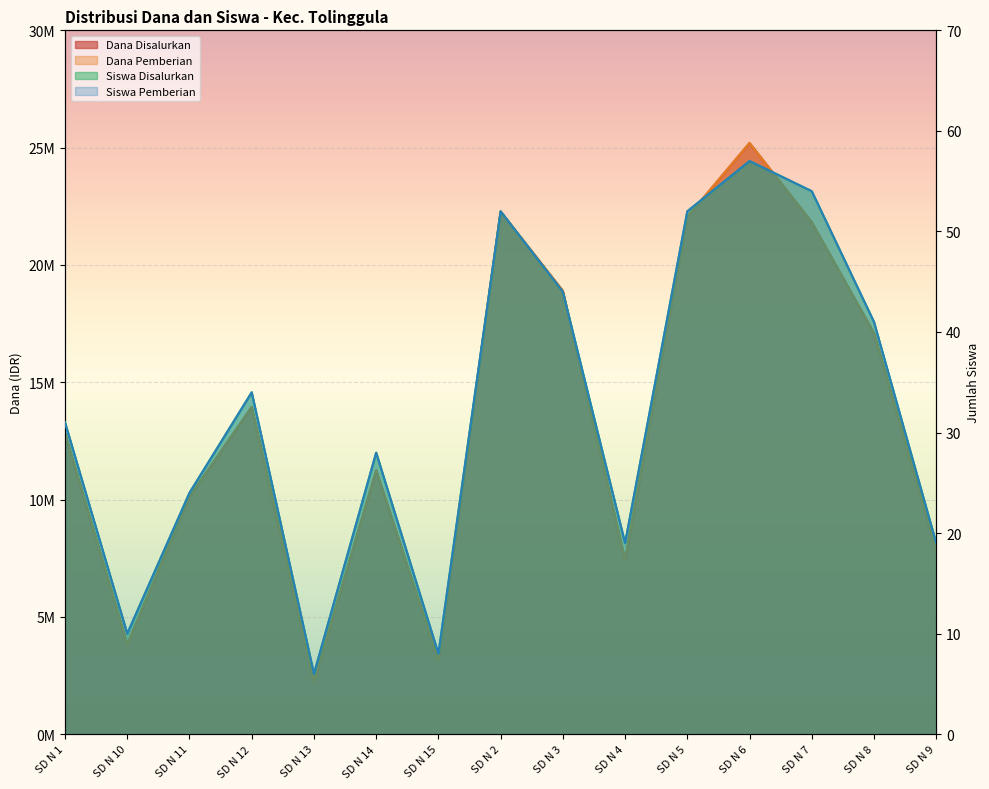

Is it true that Siswa Pemberian equals 54 at SD N 1?

False